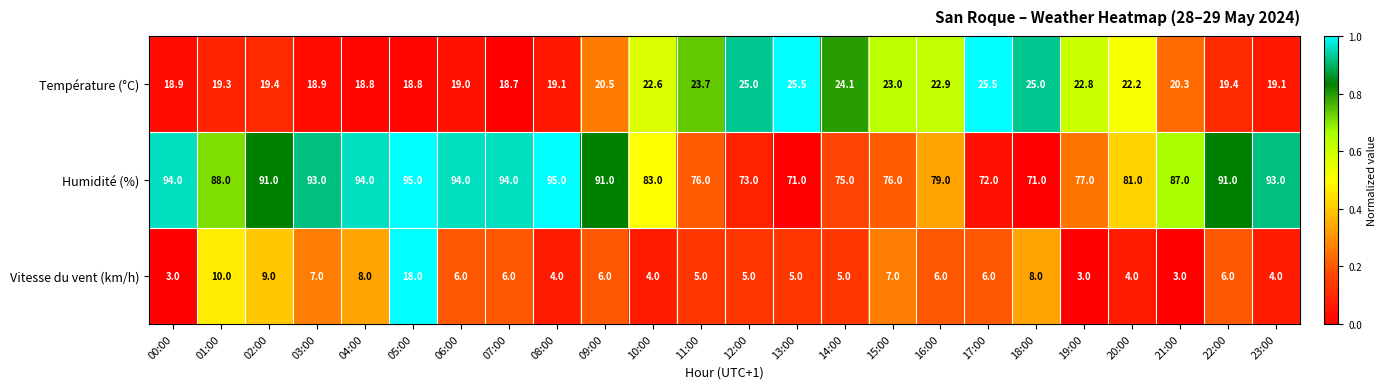

The value of Humidité (%) at 20:00 is 118.7. True or false?

False